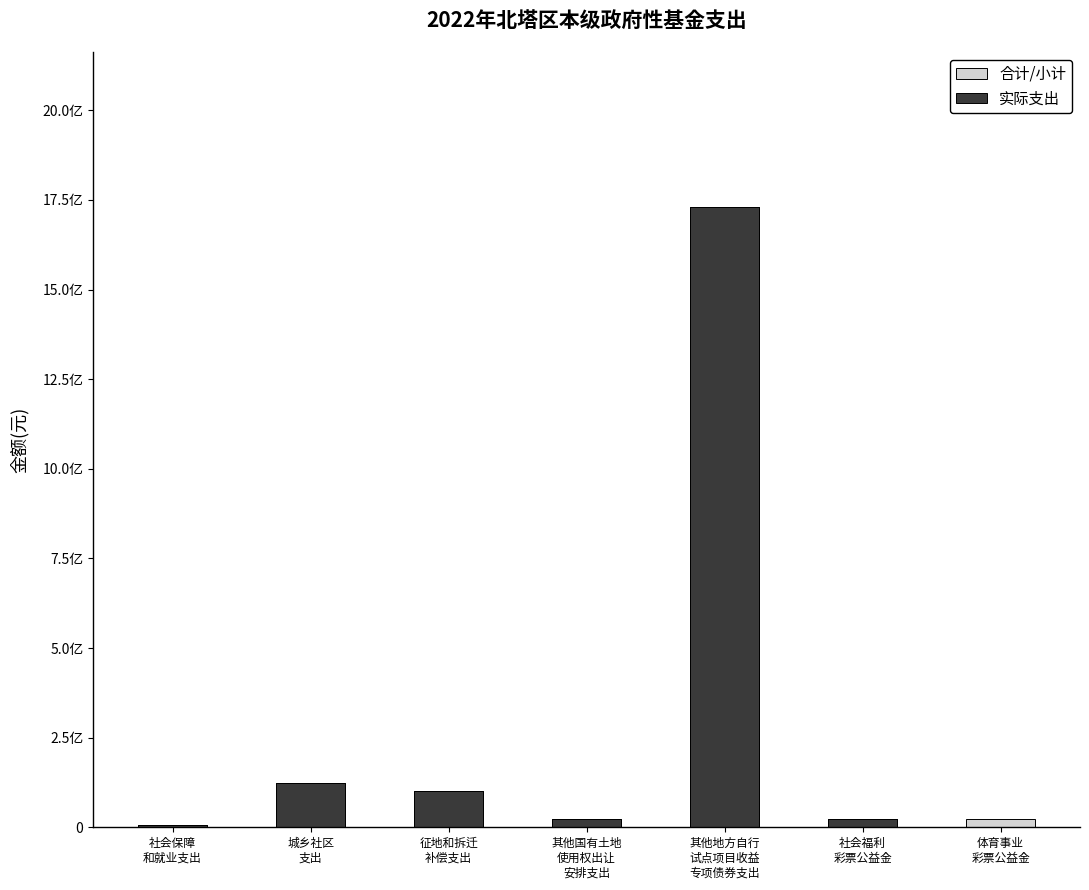

How many groups of bars are there?

7